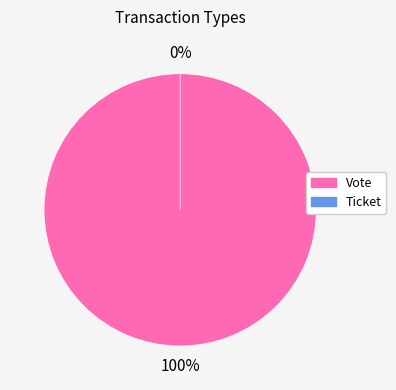

Rank the categories by value from highest to lowest.

Vote, Ticket